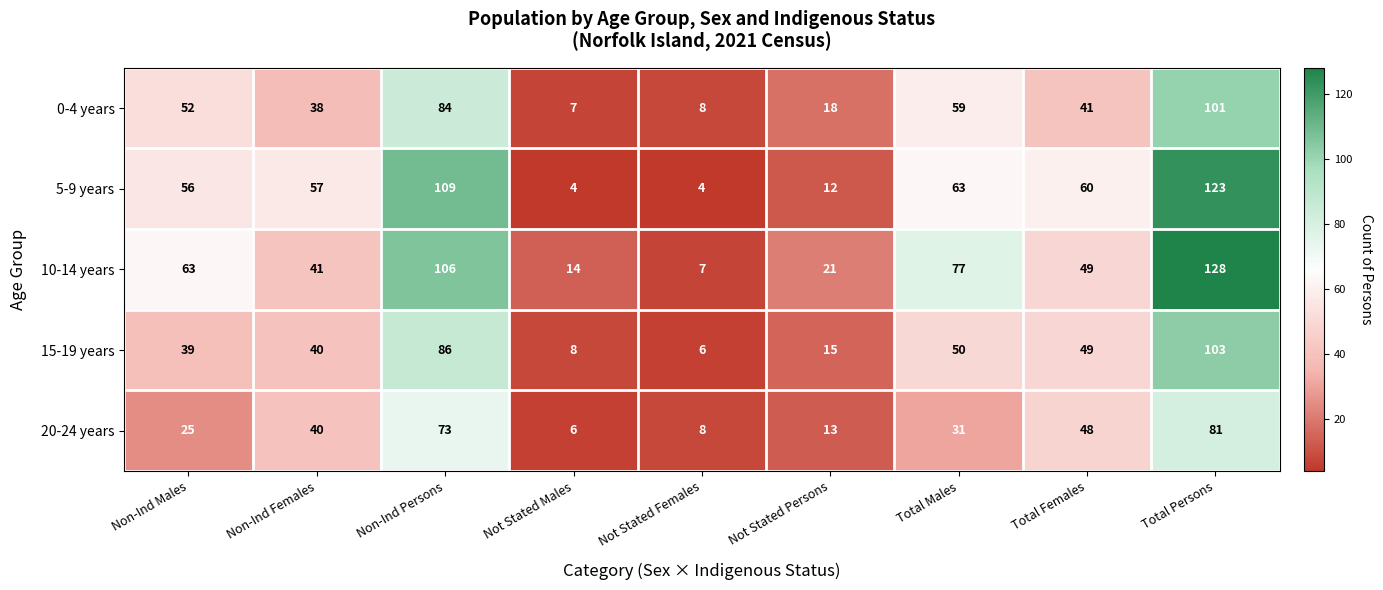

At which label does 10-14 years first exceed 49?

Non-Ind Males